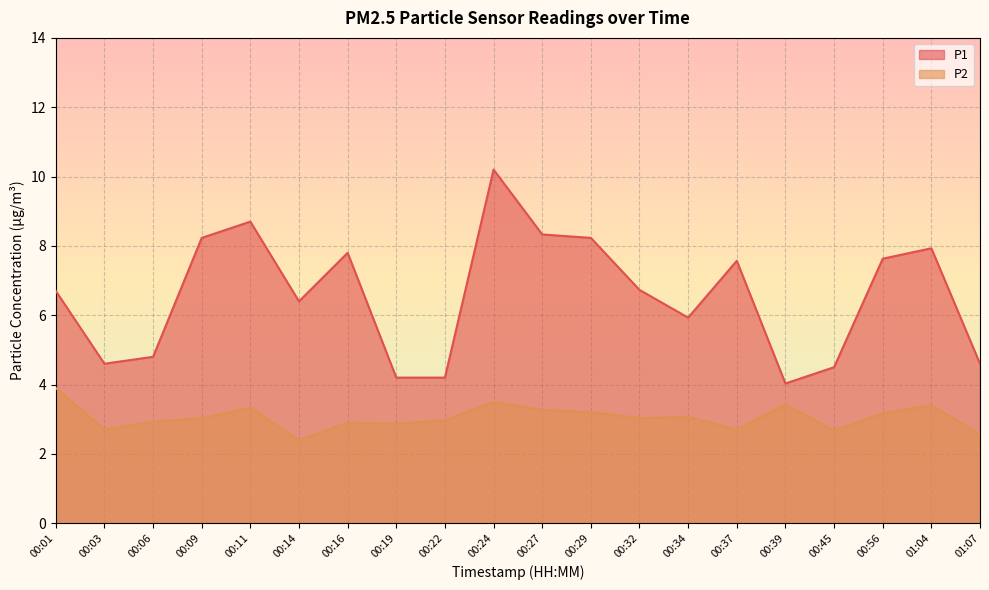

True or false: P2 has a value of 3.1 at 00:34.

True